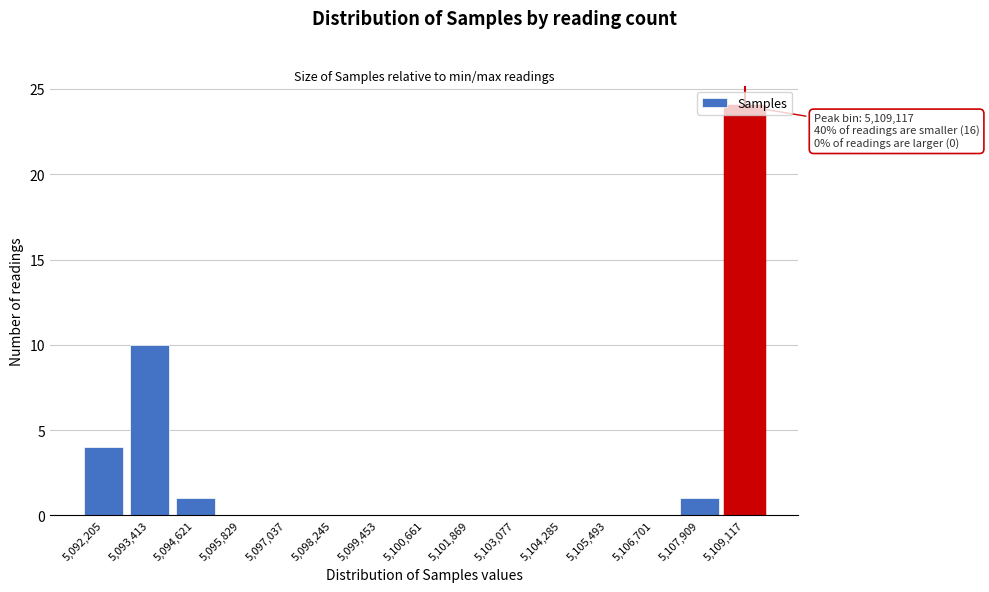

Is it true that the value at 5,100,661 is -10?

False